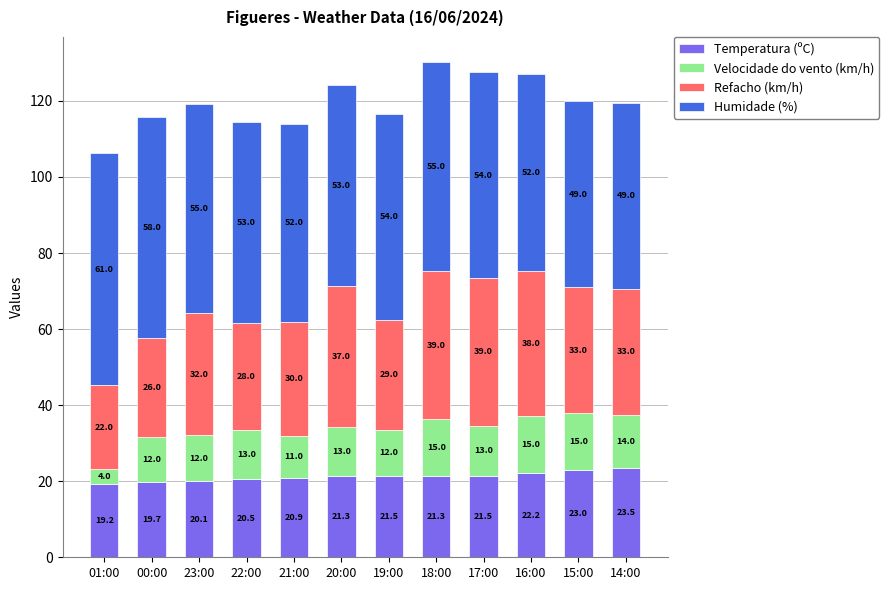

True or false: Temperatura (ºC) has a value of 23.5 at 14:00.

True